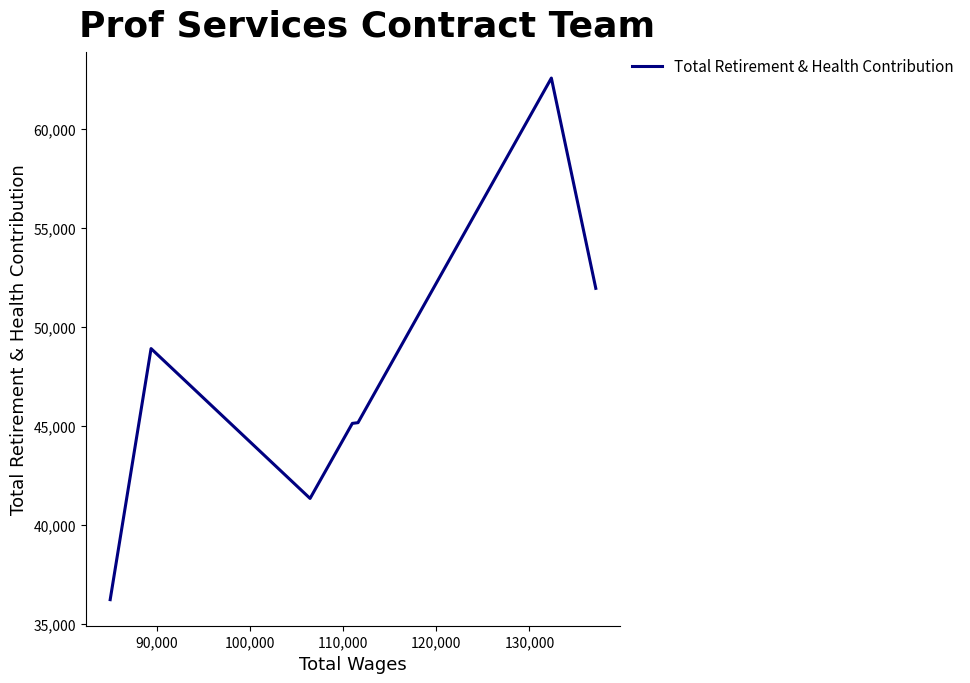

Count the values in the range 41329 to 51949.

5